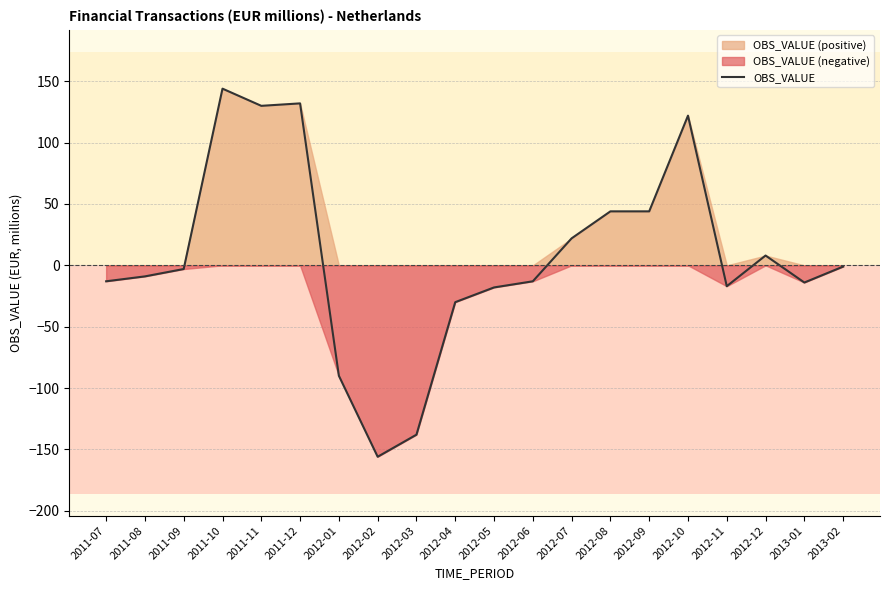

Reading left to right, transcribe all the data shown in this chart.

-13	-9	-3	144	130	132	-90	-156	-138	-30	-18	-13	22	44	44	122	-17	8	-14	-1